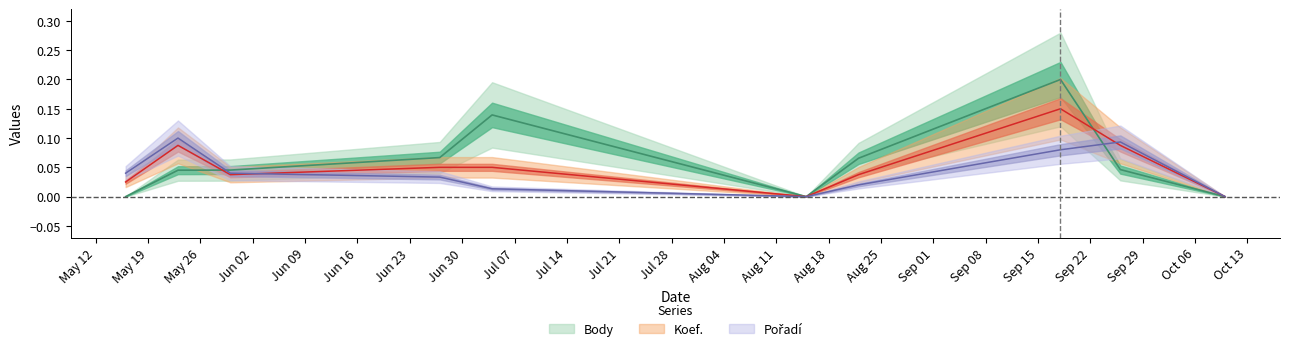

Does the chart display data point markers on the line(s)?

No